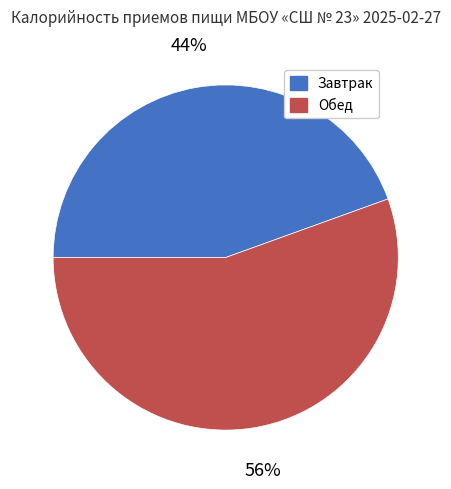

Rank the categories by value from highest to lowest.

Обед, Завтрак